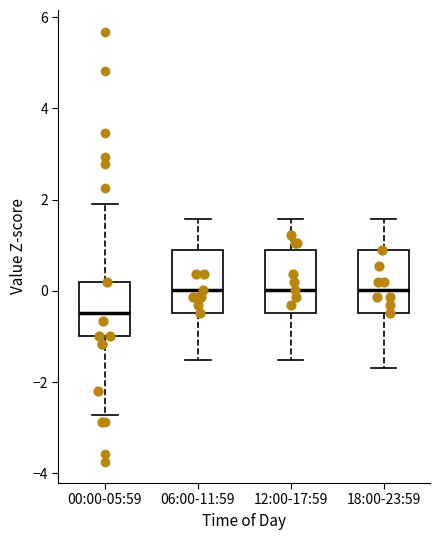

Reading left to right, read every box against the y-axis: the position of its median line, the range the box covers, and the ends of its whiskers. The values are not printed on the chart, so give them approximately, as read against the axis.

00:00-05:59: median -0.4, box -1.0 to 0.2, whiskers -2.8 to 2.0
06:00-11:59: median 0.0, box -0.4 to 0.8, whiskers -1.6 to 1.6
12:00-17:59: median 0.0, box -0.4 to 0.8, whiskers -1.6 to 1.6
18:00-23:59: median 0.0, box -0.4 to 0.8, whiskers -1.6 to 1.6